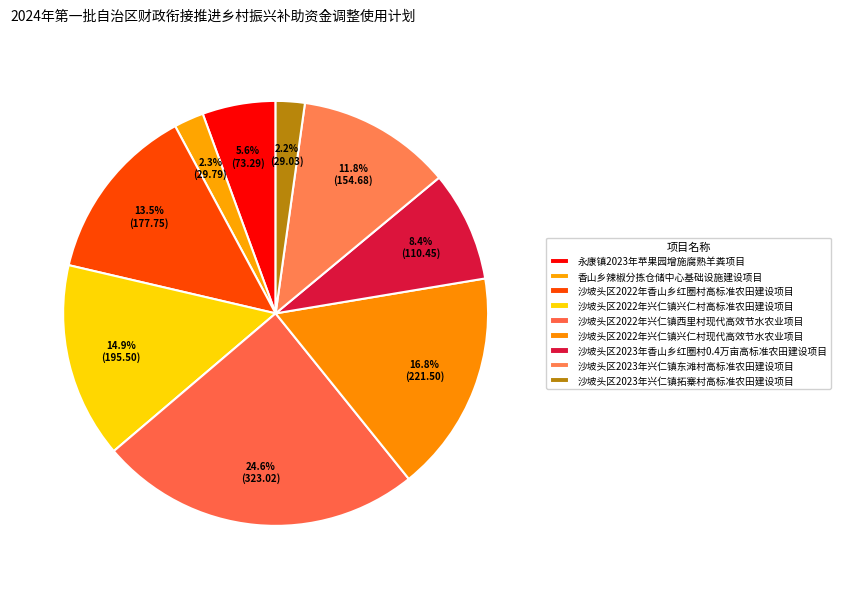

To the nearest percent, what percentage of the pie is 沙坡头区2022年兴仁镇西里村现代高效节水农业项目?

25%